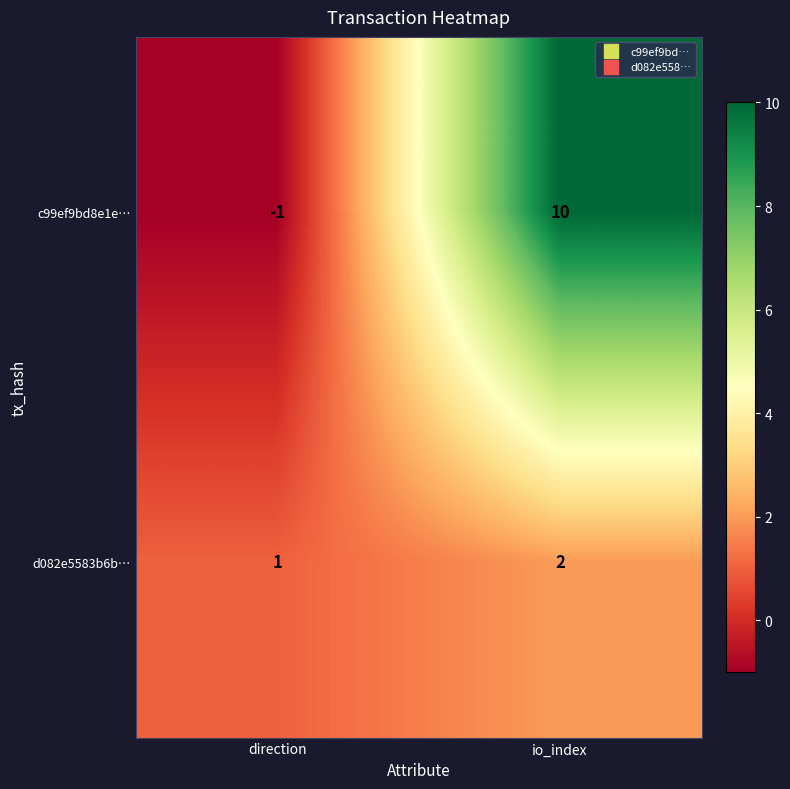

True or false: c99ef9bd8e1e… has a value of 0 at direction.

False